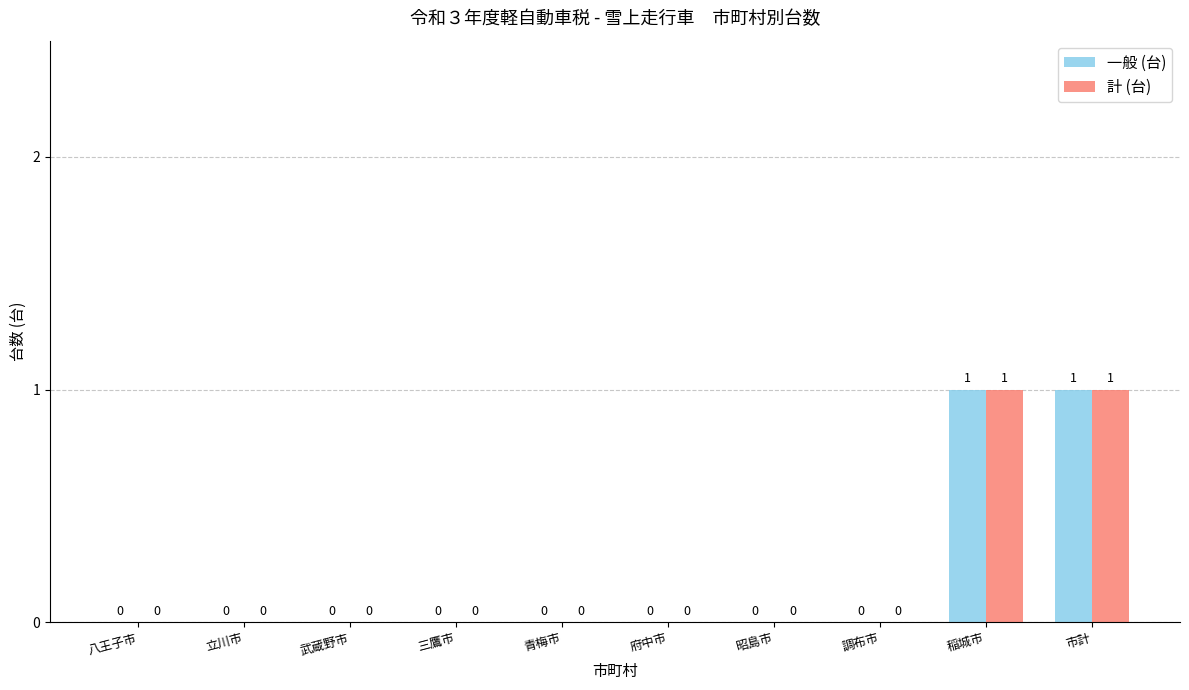

The value of 一般 (台) at 立川市 is 0. True or false?

True